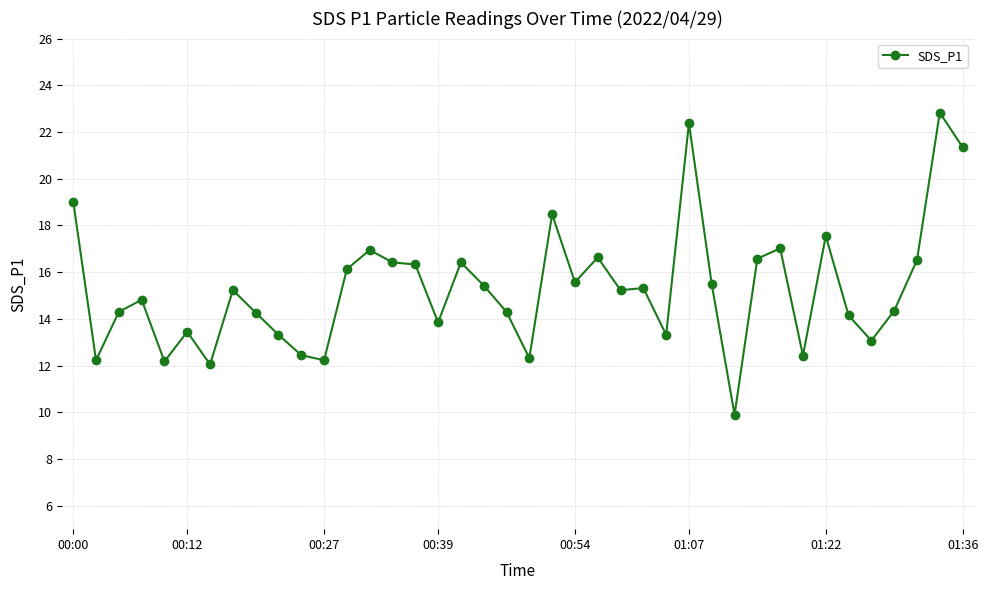

What is the minimum value shown in the chart?

9.9